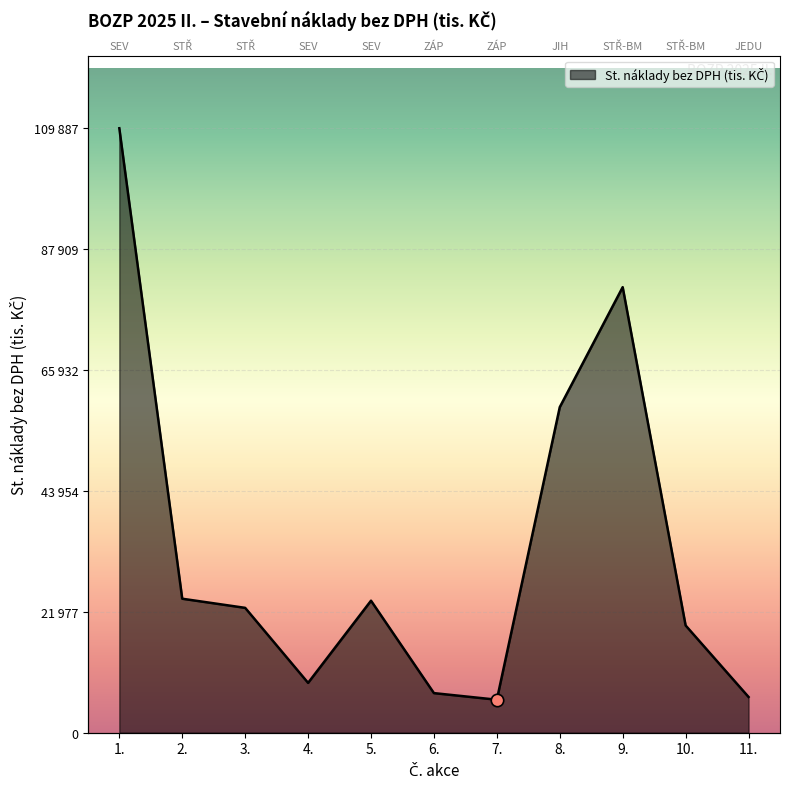

What is the change in value from 1. to 9.?

-28887